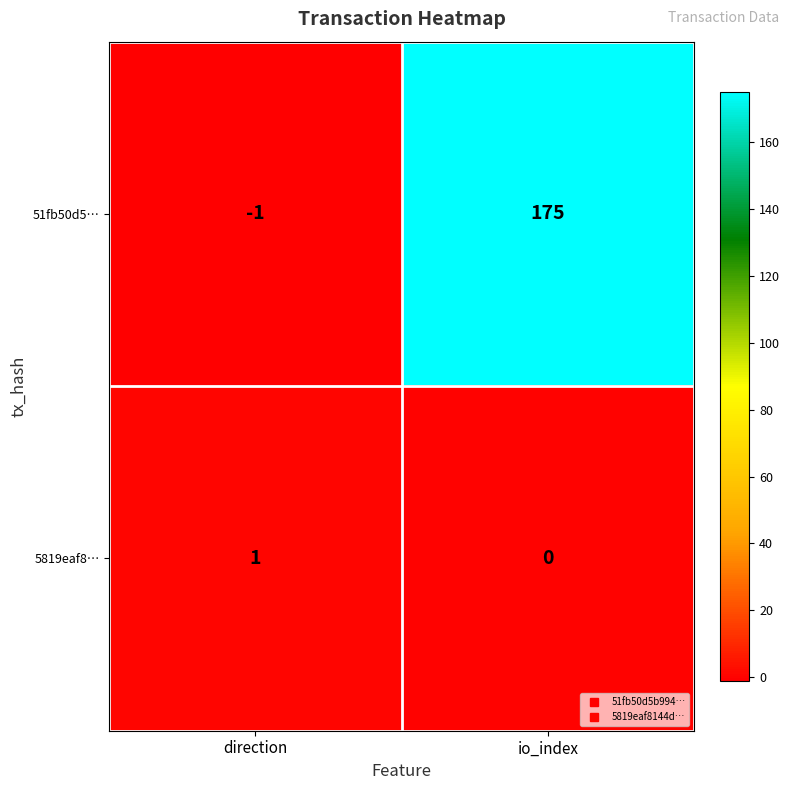

At which label is 5819eaf8… closest to 0?

io_index